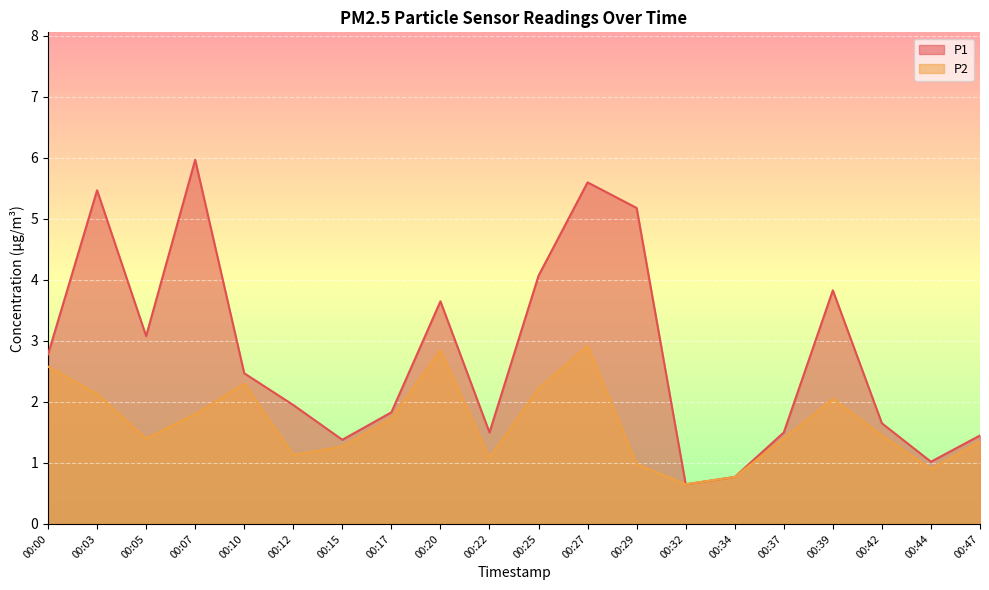

Reading right to left, list all the values displayed in this chart.

P1: 1.4	1.0	1.6	3.8	1.5	0.8	0.7	5.2	5.6	4.1	1.5	3.6	1.8	1.4	1.9	2.5	6.0	3.1	5.5	2.8
P2: 1.4	0.9	1.4	2.0	1.4	0.8	0.7	1.0	2.9	2.2	1.1	2.9	1.7	1.3	1.1	2.3	1.8	1.4	2.1	2.6